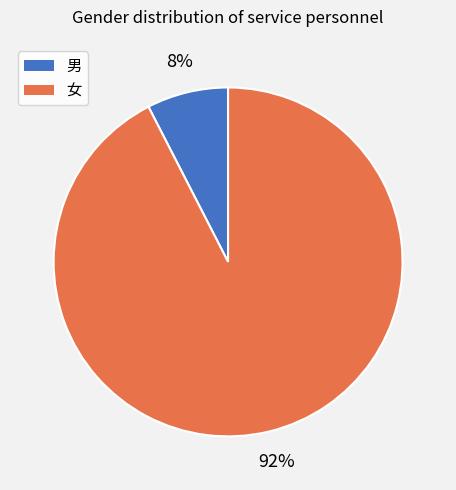

Is there any slice that represents more than half of the pie?

Yes